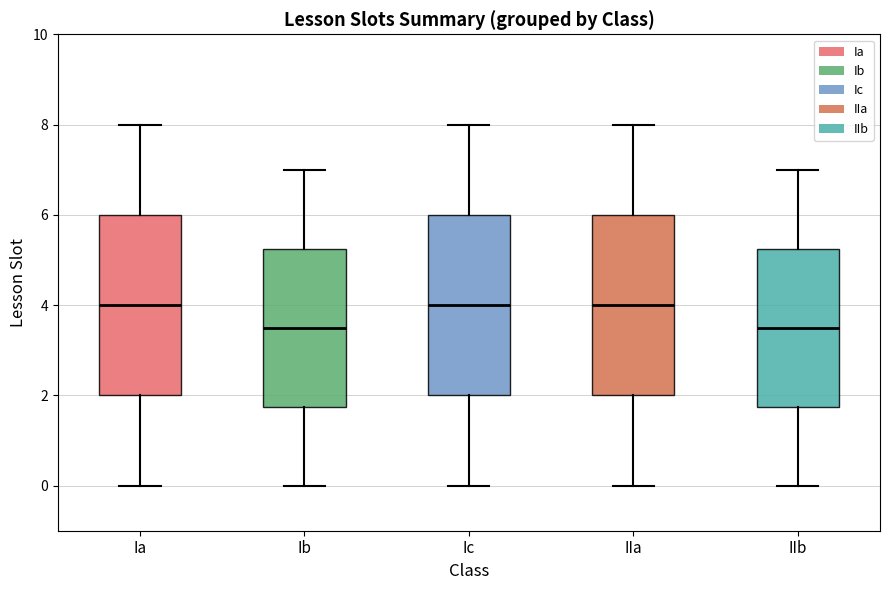

Reading left to right, read every box against the y-axis: the position of its median line, the range the box covers, and the ends of its whiskers. The values are not printed on the chart, so give them approximately, as read against the axis.

Ia: median 4.0, box 2.0 to 6.0, whiskers 0.0 to 8.0
Ib: median 3.6, box 1.8 to 5.2, whiskers 0.0 to 7.0
Ic: median 4.0, box 2.0 to 6.0, whiskers 0.0 to 8.0
IIa: median 4.0, box 2.0 to 6.0, whiskers 0.0 to 8.0
IIb: median 3.6, box 1.8 to 5.2, whiskers 0.0 to 7.0